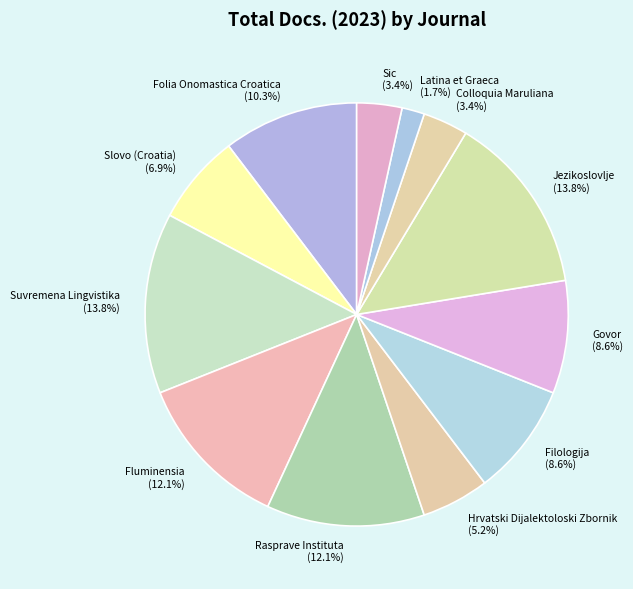

What is the smallest slice in the pie chart?

Latina et Graeca